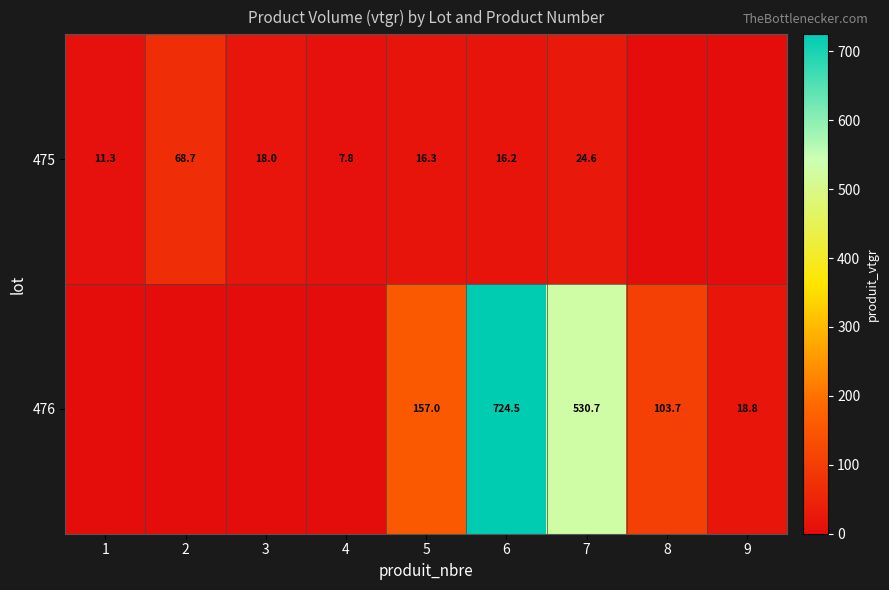

What is the total value across all series at 3?

18.0